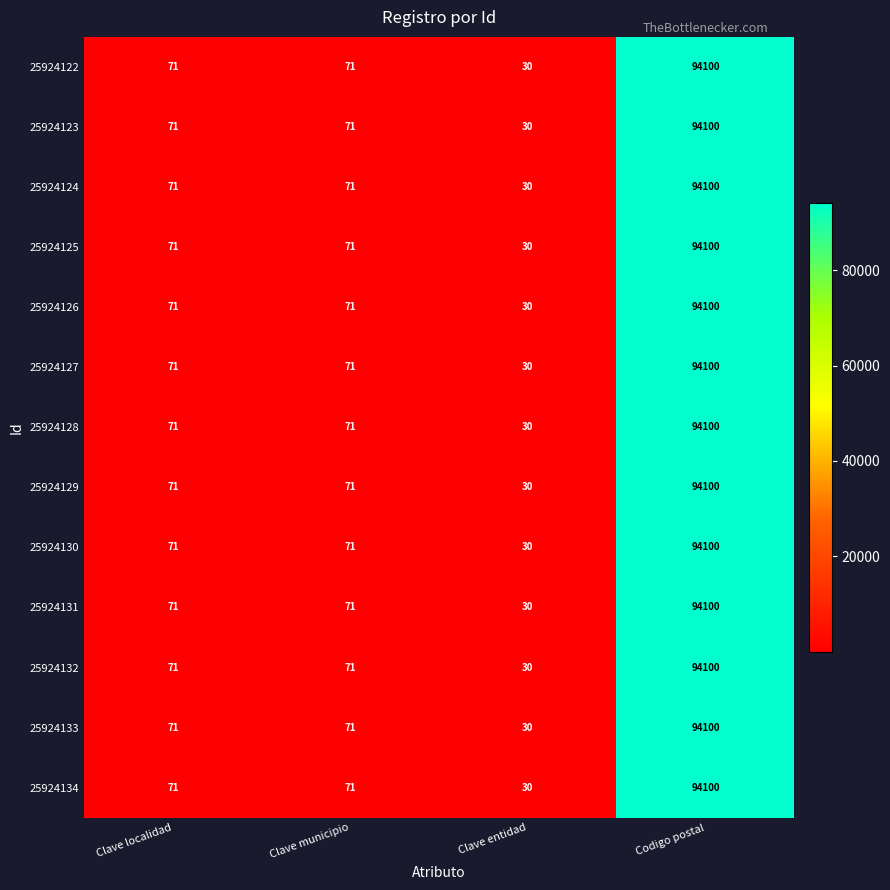

At how many categories does at least one series exceed 92462?

1